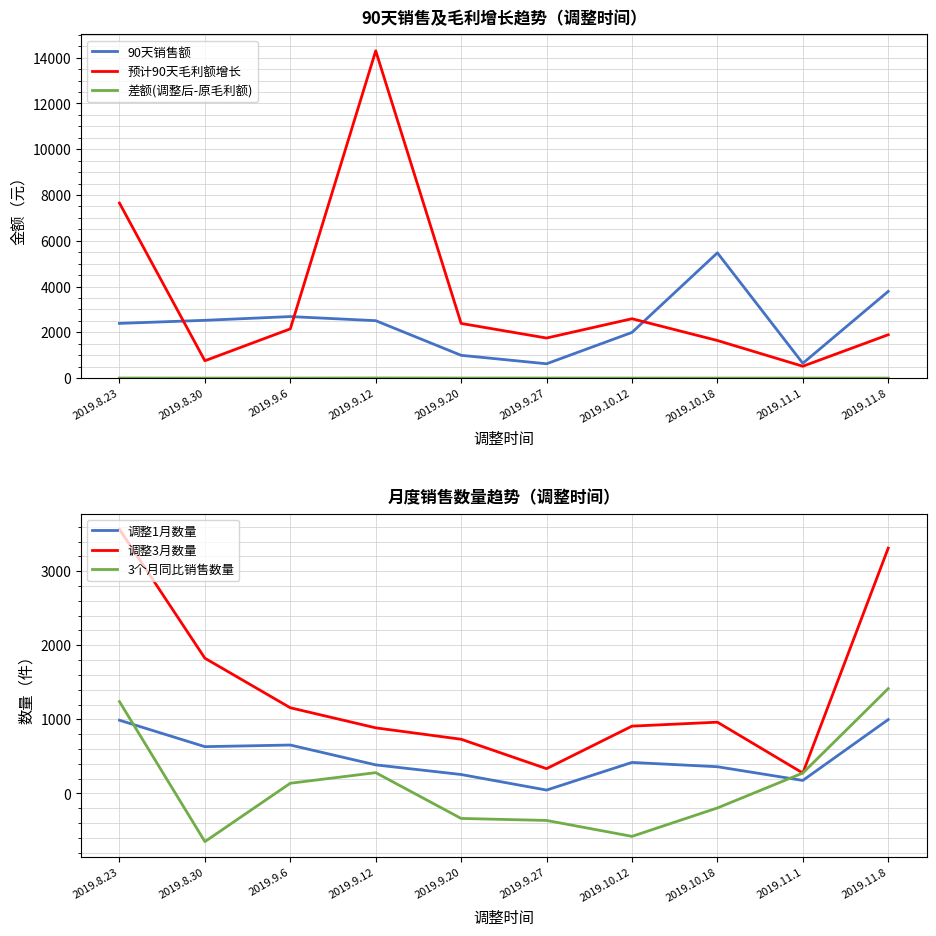

At which label does 预计90天毛利额增长 reach its minimum?

2019.11.1